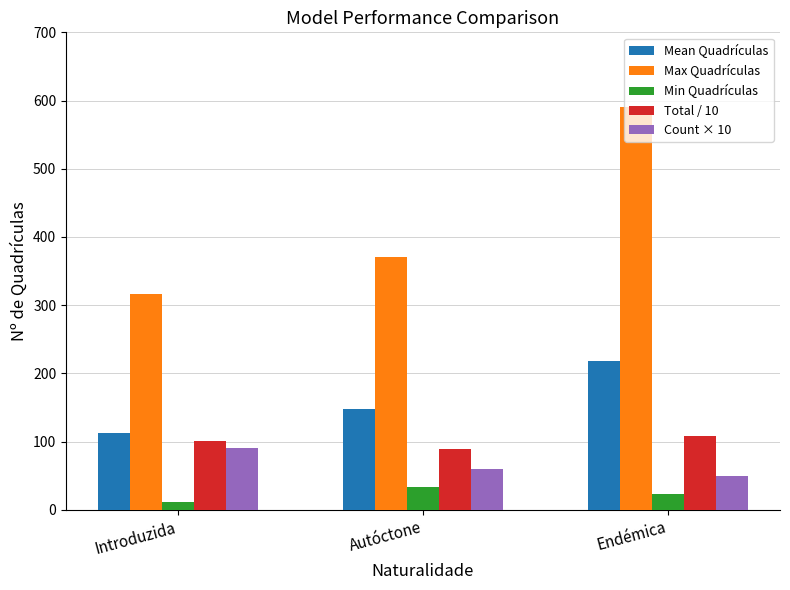

How many data points does each series have?

3